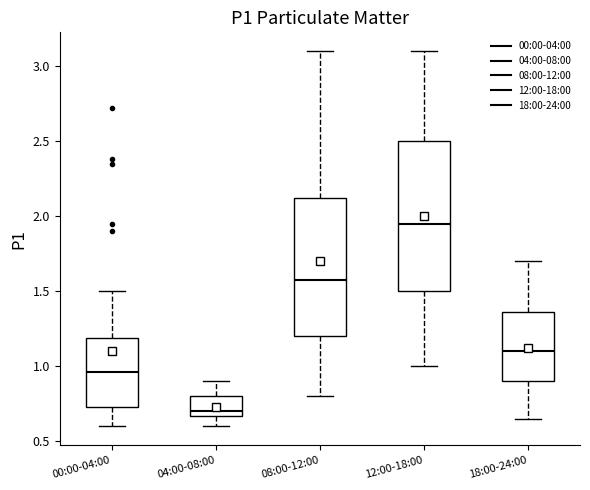

Where does the median line of the box for 08:00-12:00 sit on the y-axis? The values are not printed on the chart, so give them approximately, as read against the axis.

1.60